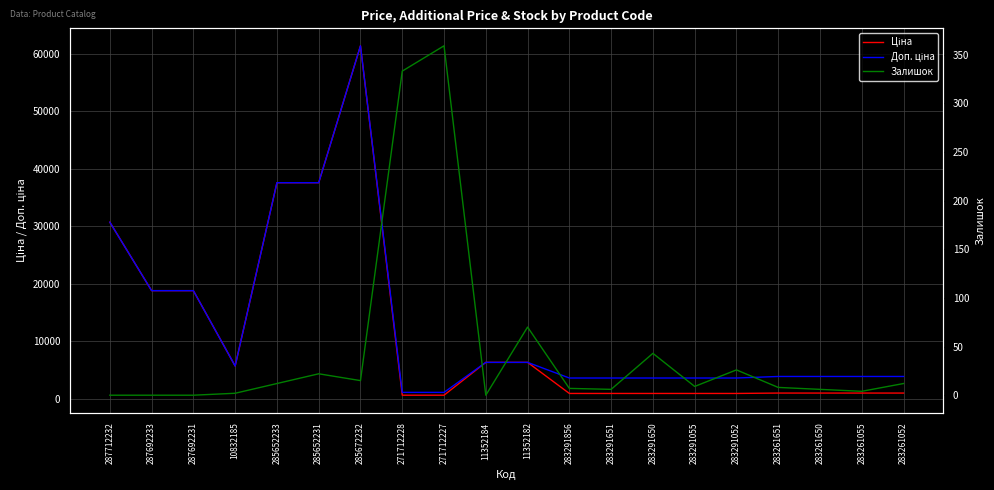

Which series has the largest range (max minus min)?

Ціна